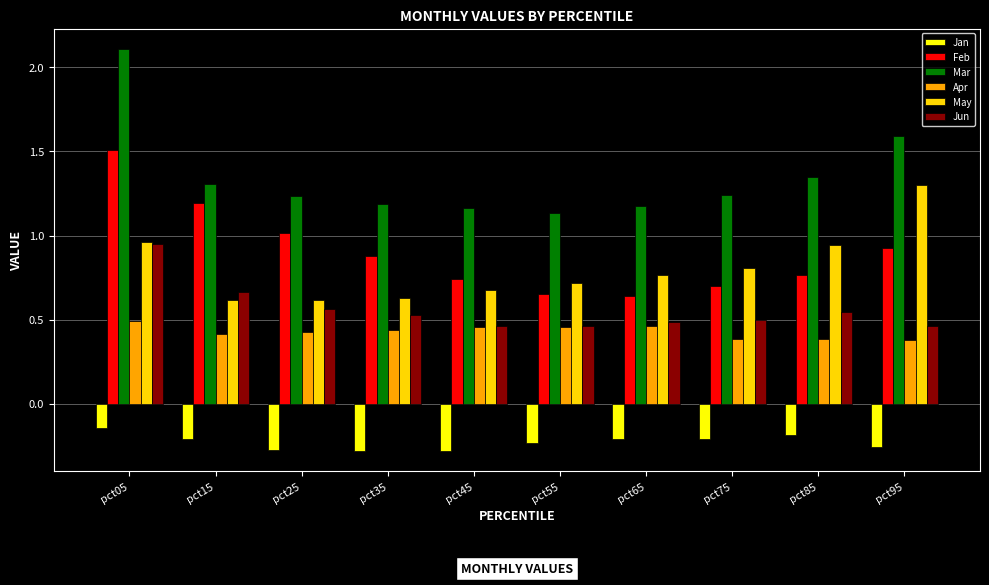

What is the greatest value displayed?

2.1